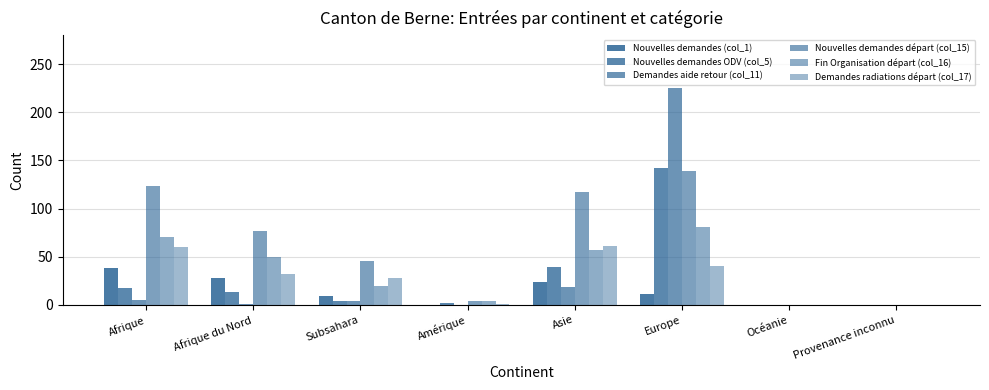

How many series are shown in this chart?

6